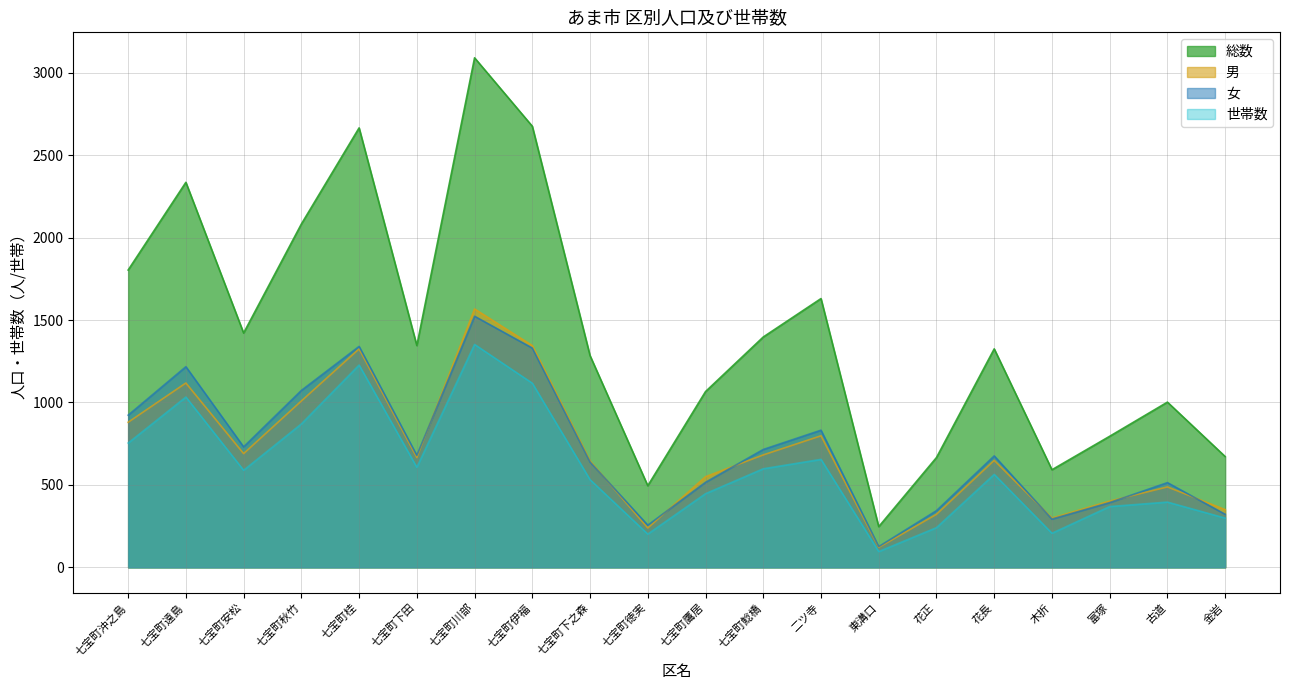

Which series has the widest spread of values?

総数